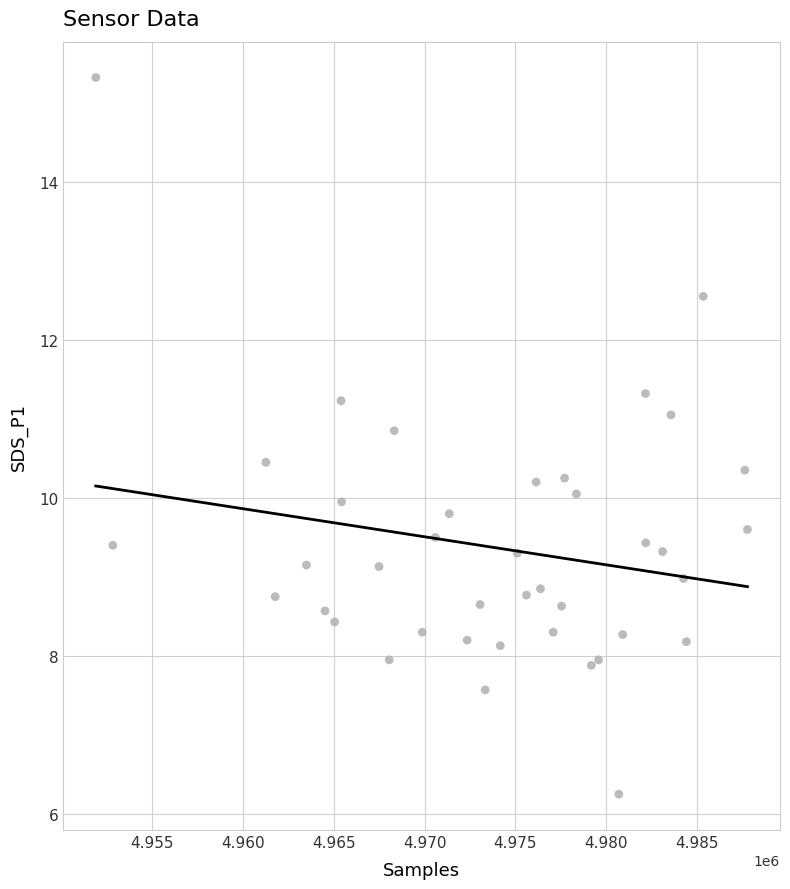

What is the range of Y values (max minus min)?

9.1